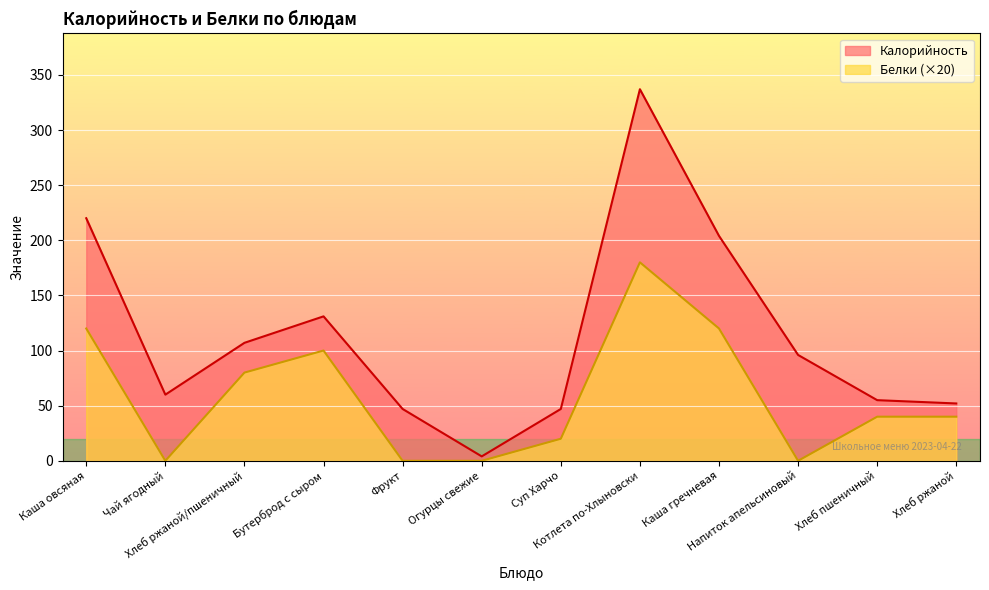

True or false: Калорийность and Белки cross at least once.

False